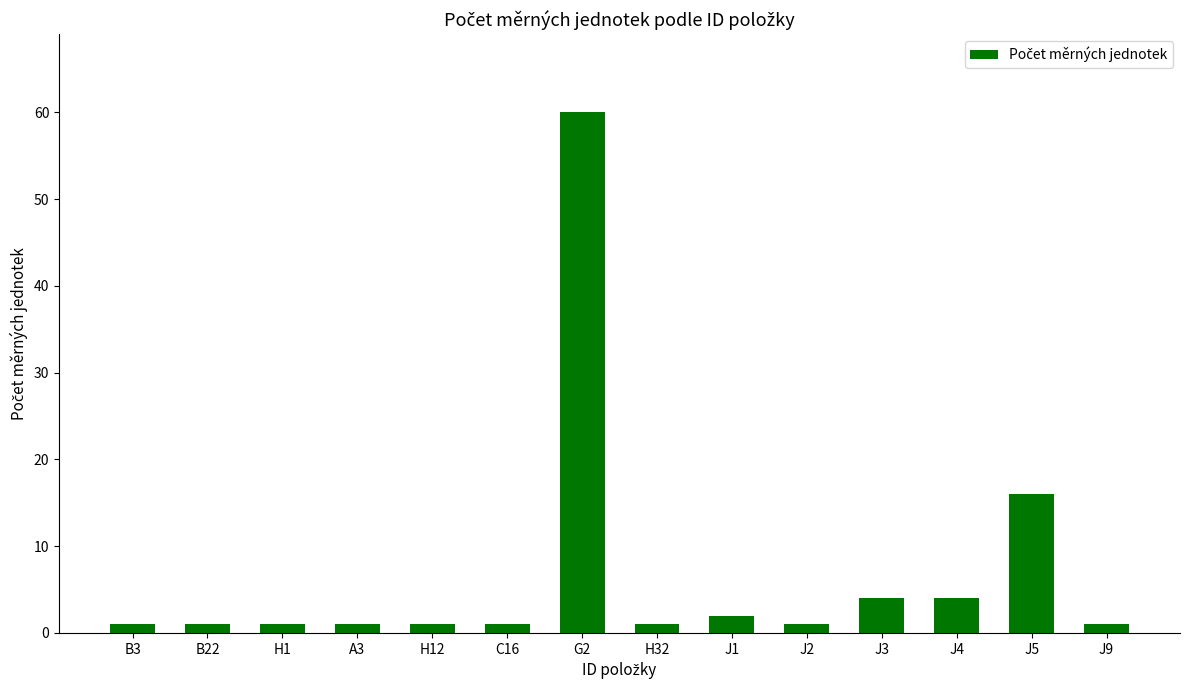

Which label corresponds to the largest value in the chart?

G2